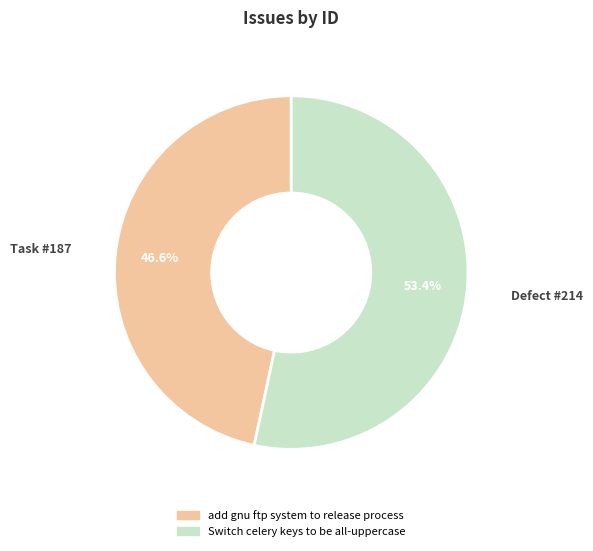

Rank the categories by value from highest to lowest.

Switch celery keys to be all-uppercase, add gnu ftp system to release process